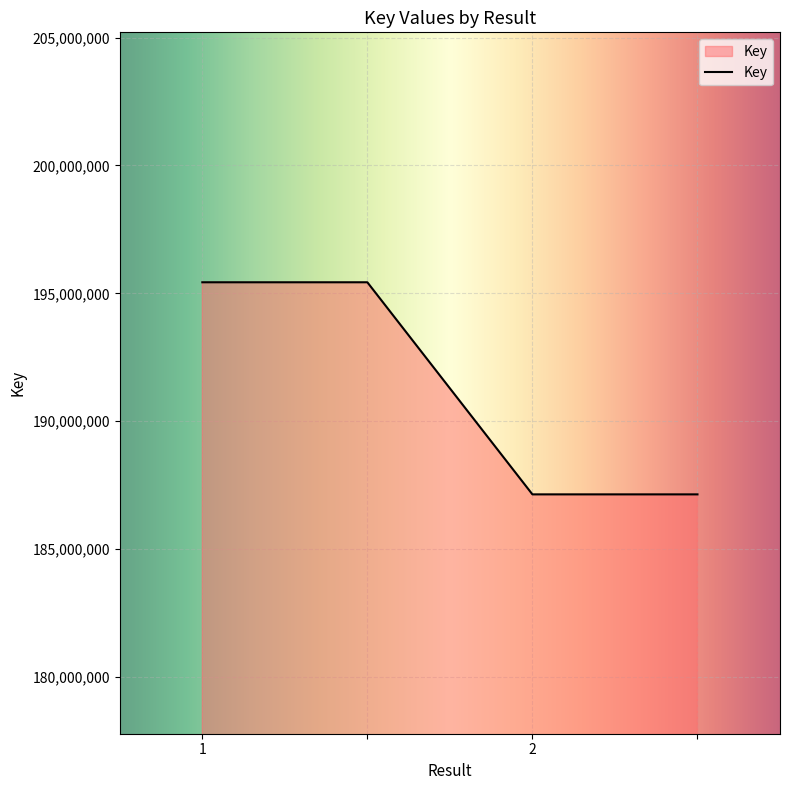

What is the maximum value shown in the chart?

195433581